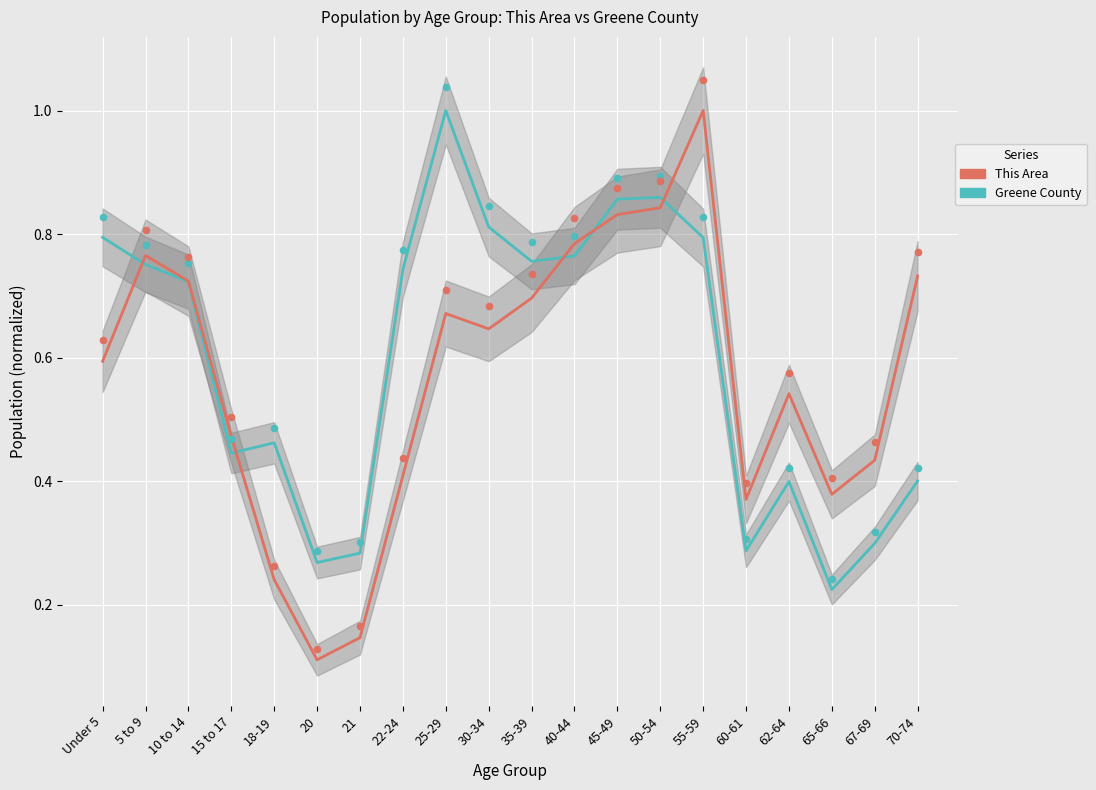

Is the value of Greene County at 70-74 greater than the value of This Area at 25-29?

No